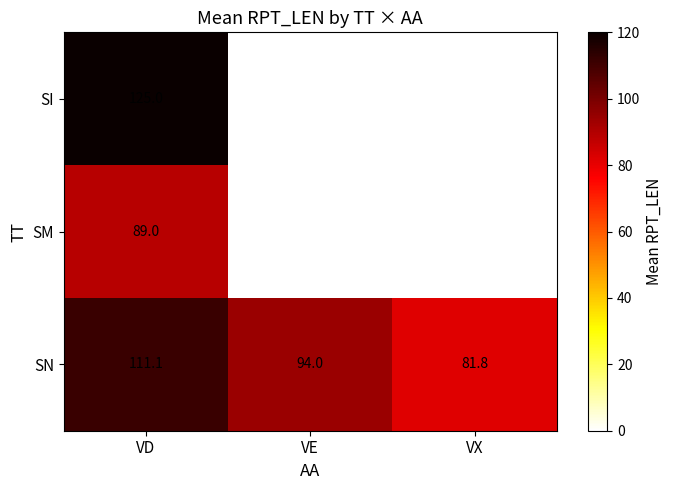

At VD, list the series in order from smallest to largest.

SM, SN, SI